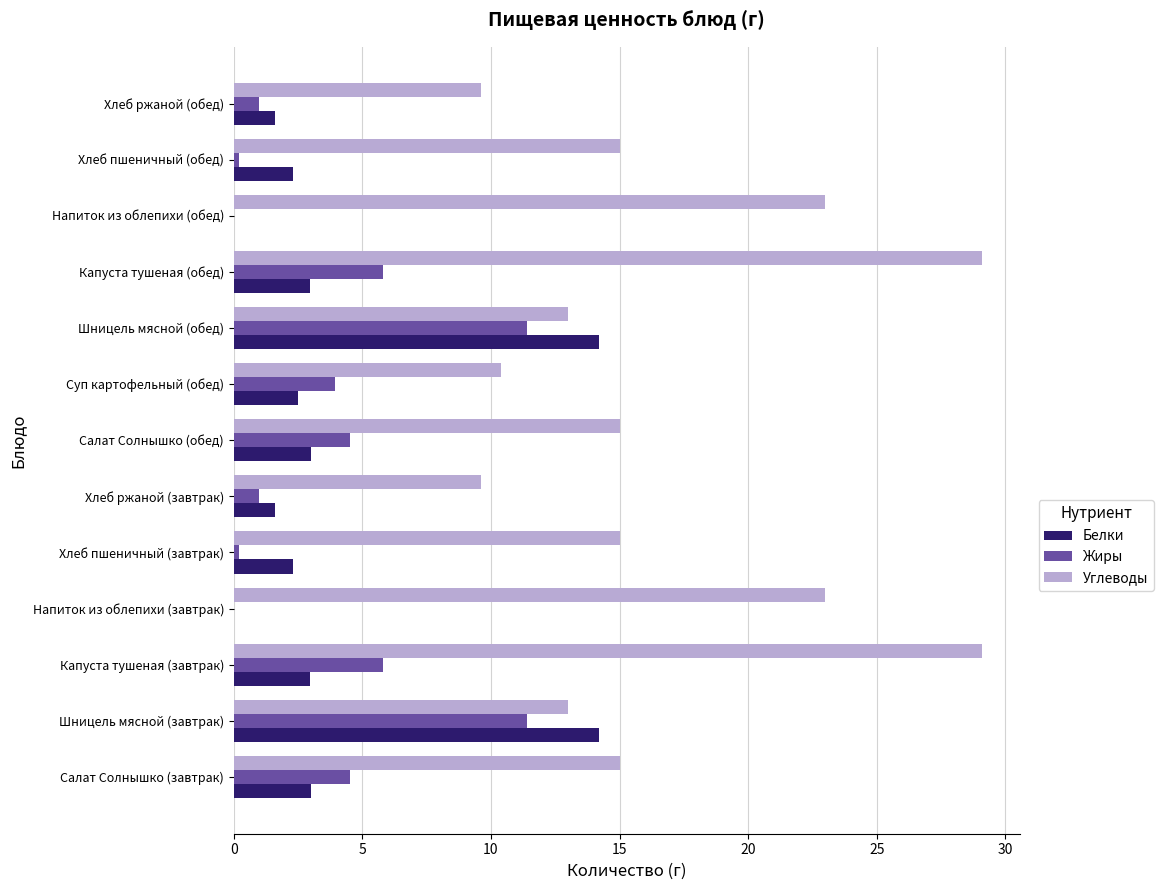

What is the greatest value displayed?

29.1